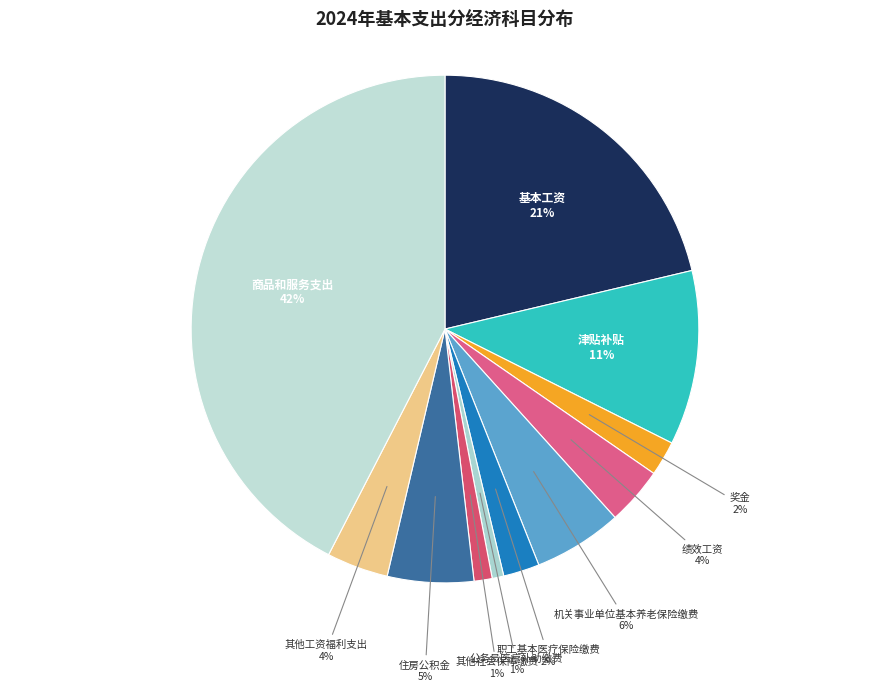

How many segments does this pie chart have?

11